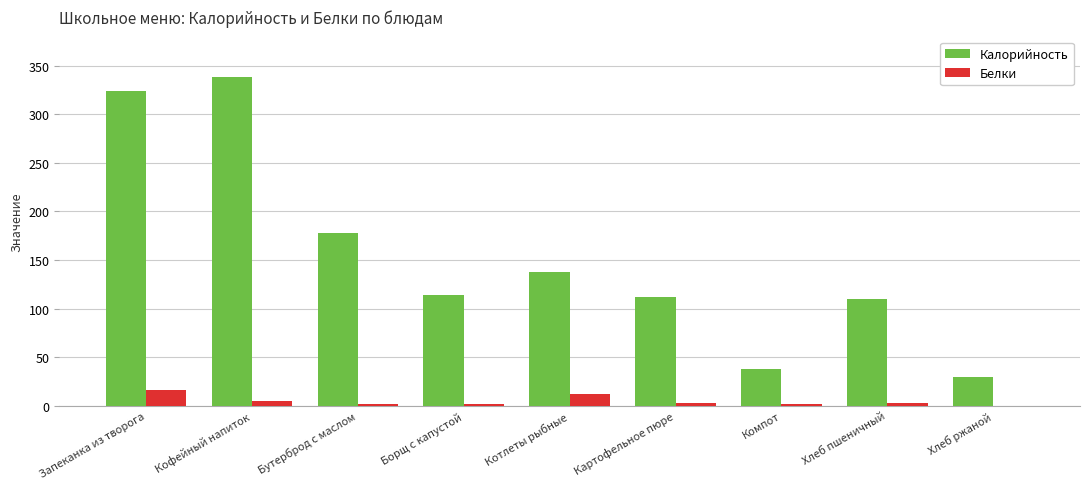

The Калорийность series shows 324 at Запеканка из творога. True or false?

True